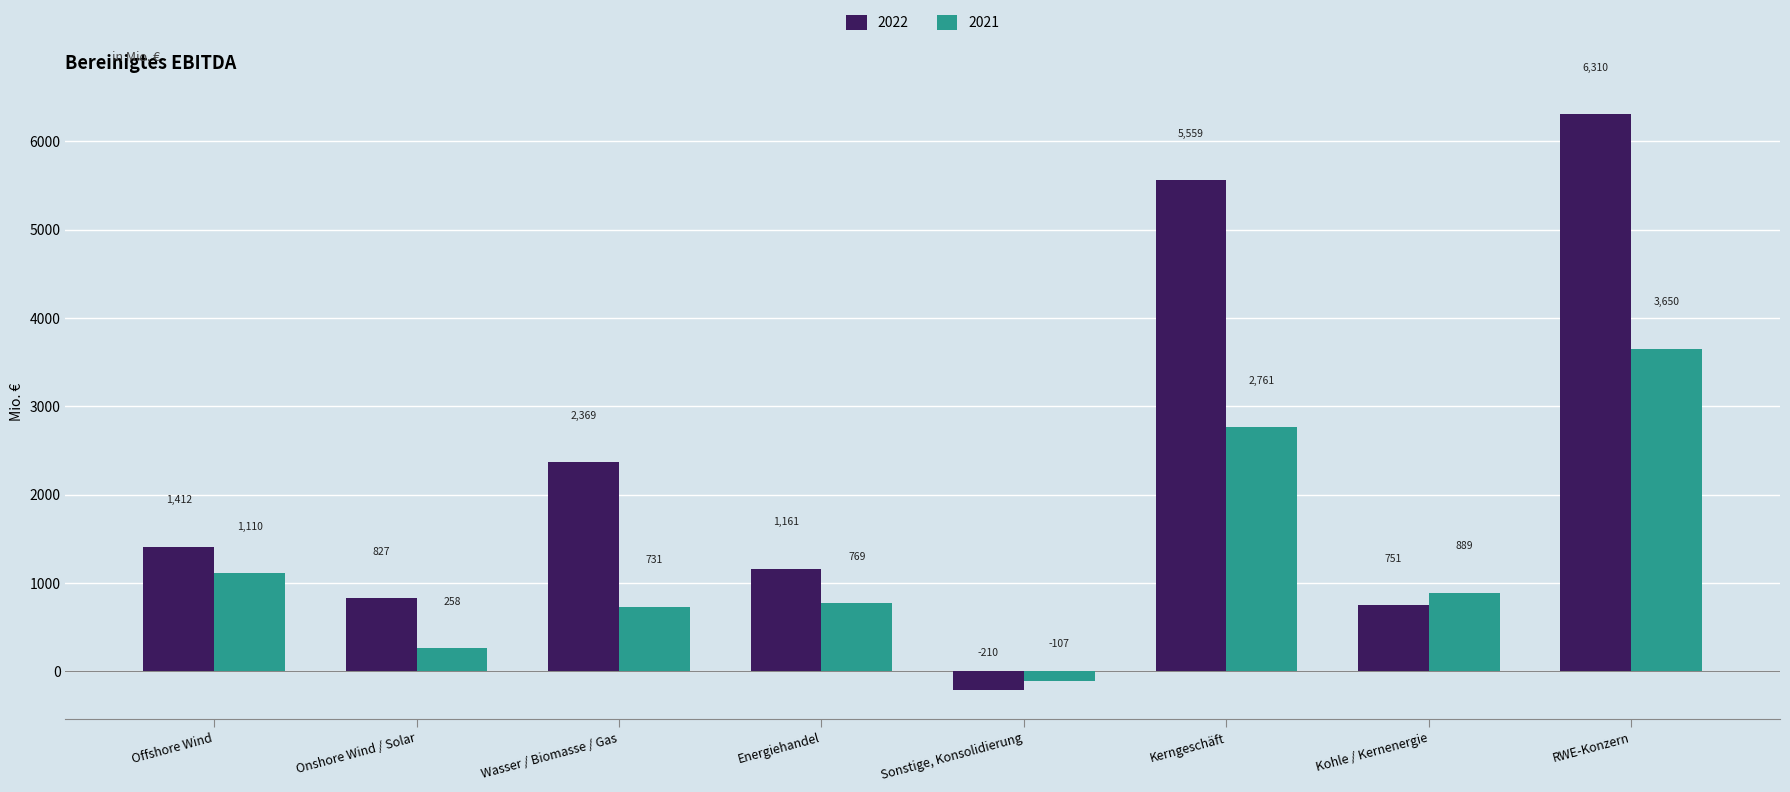

List the series in order of their overall mean, highest first.

2022, 2021